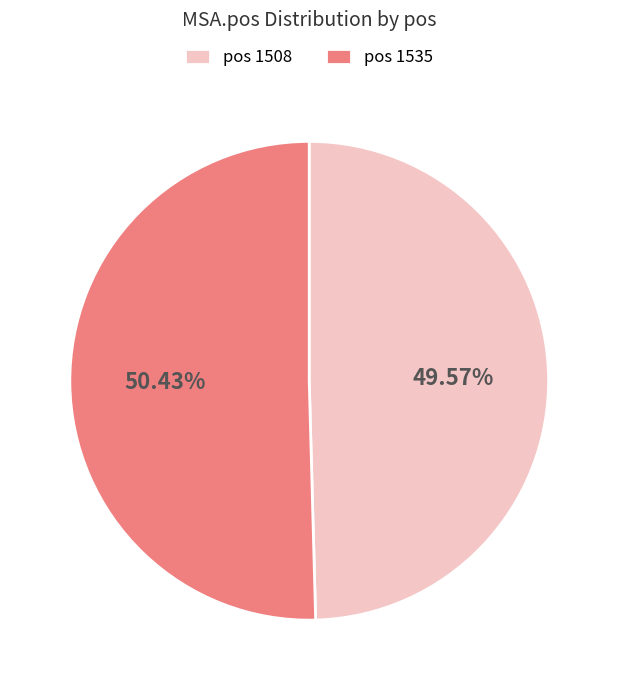

Rank the categories by value from lowest to highest.

pos 1508, pos 1535